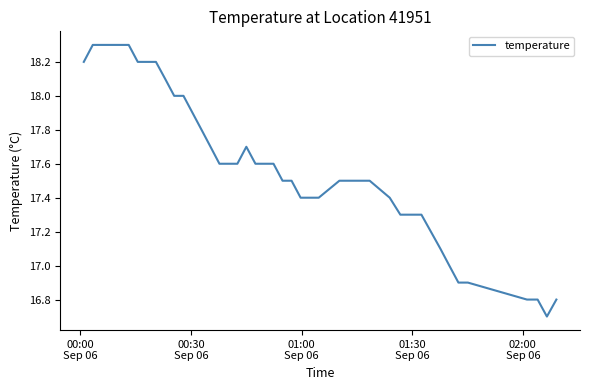

What is the average value?

17.6